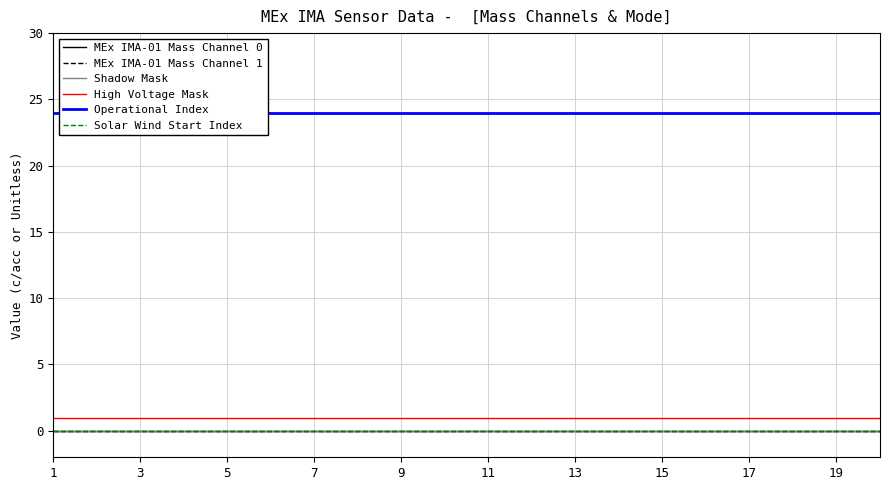

What is the label of the 7th point from the right?

13